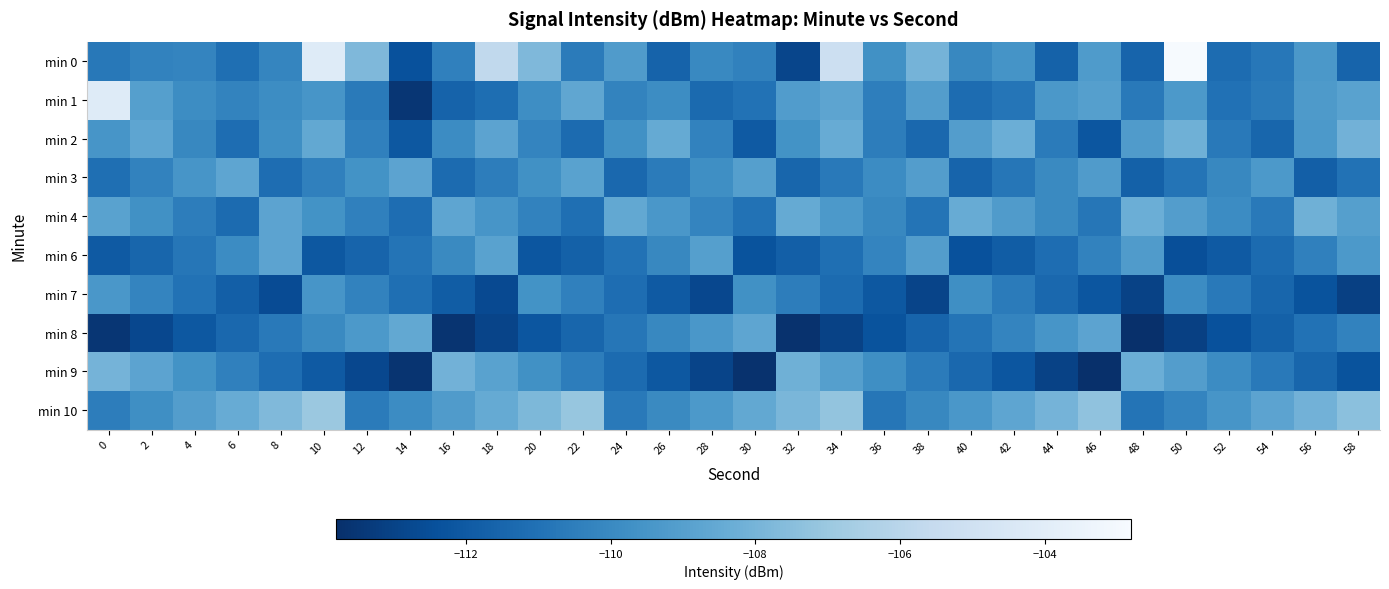

Which category has the highest value across all series?

50